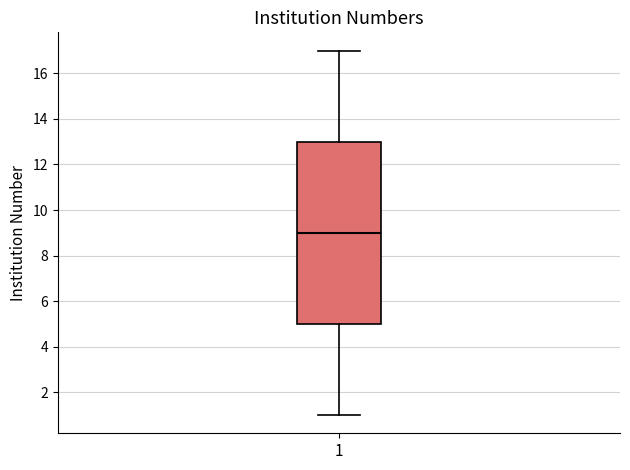

Where is the upper edge of the box at x = 1 on the y-axis? The values are not printed on the chart, so give them approximately, as read against the axis.

13